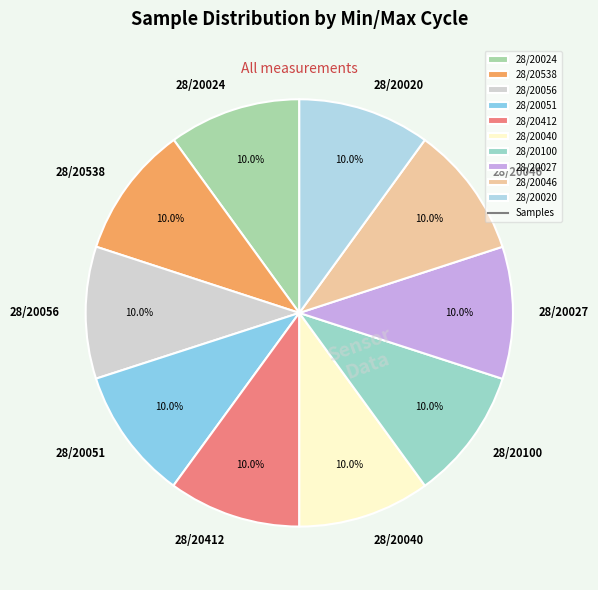

Approximately how many times larger is the value at 28/20024 compared to 28/20056?

1.0